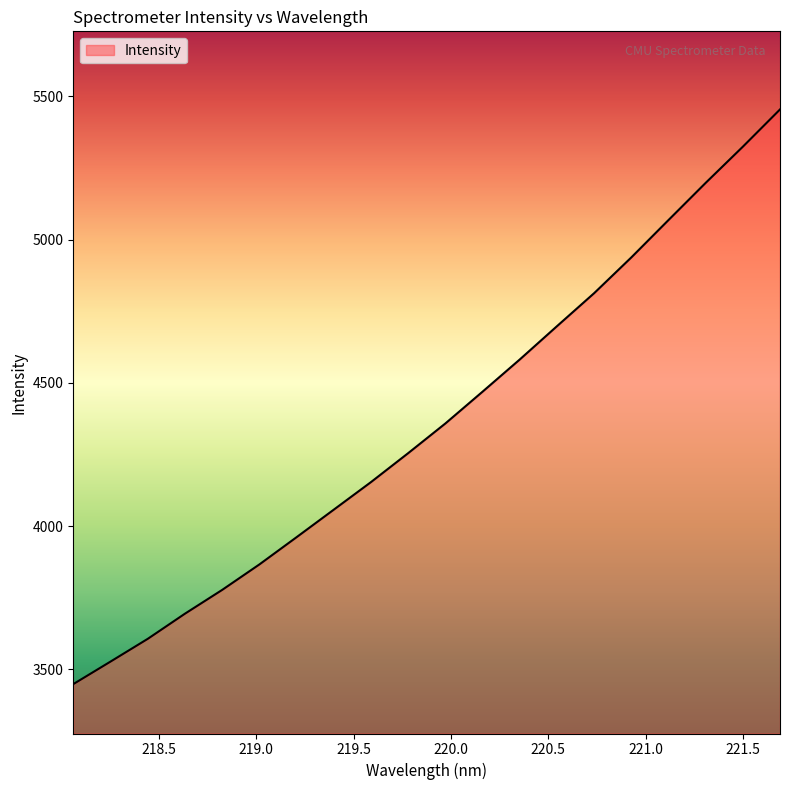

What is the smallest value displayed?

3448.3